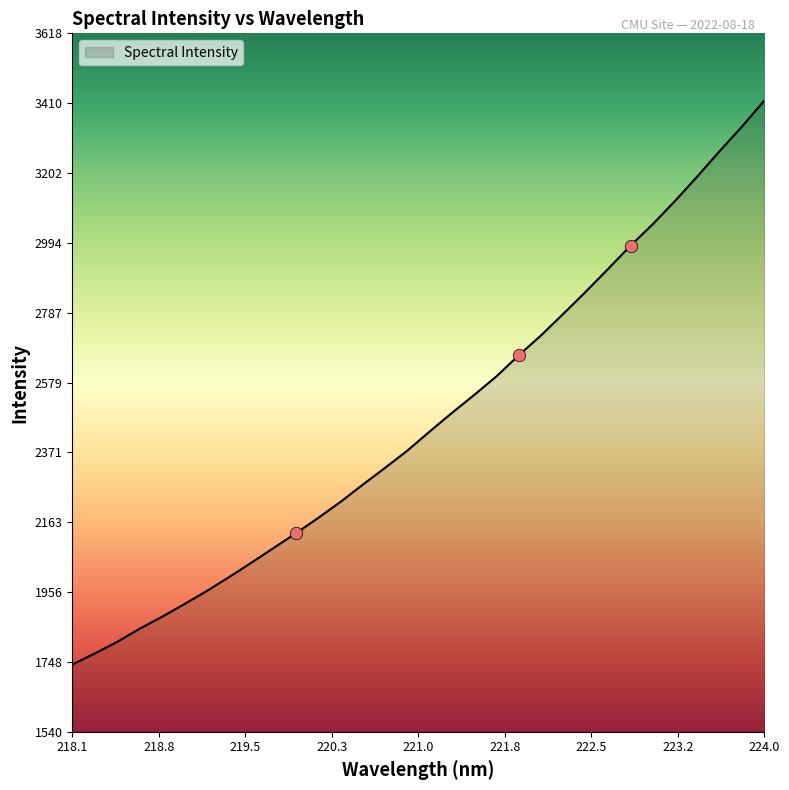

What is the maximum value shown in the chart?

3418.3